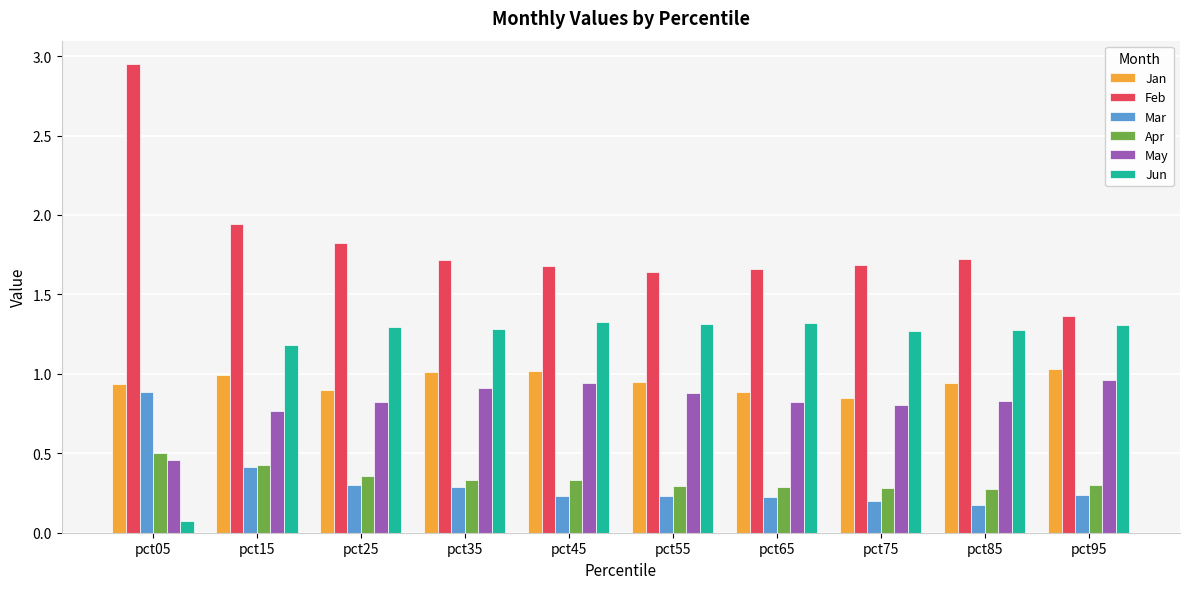

What is the sum of the Feb values at pct85 and pct25?

3.5